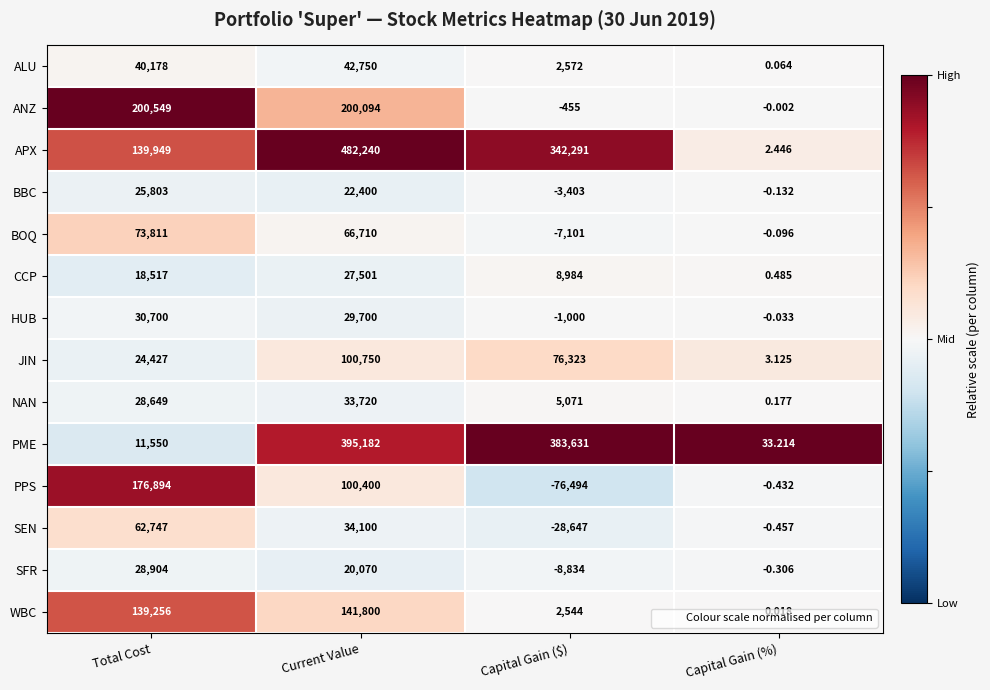

Rank the categories by JIN value from lowest to highest.

Capital Gain (%), Total Cost, Capital Gain ($), Current Value